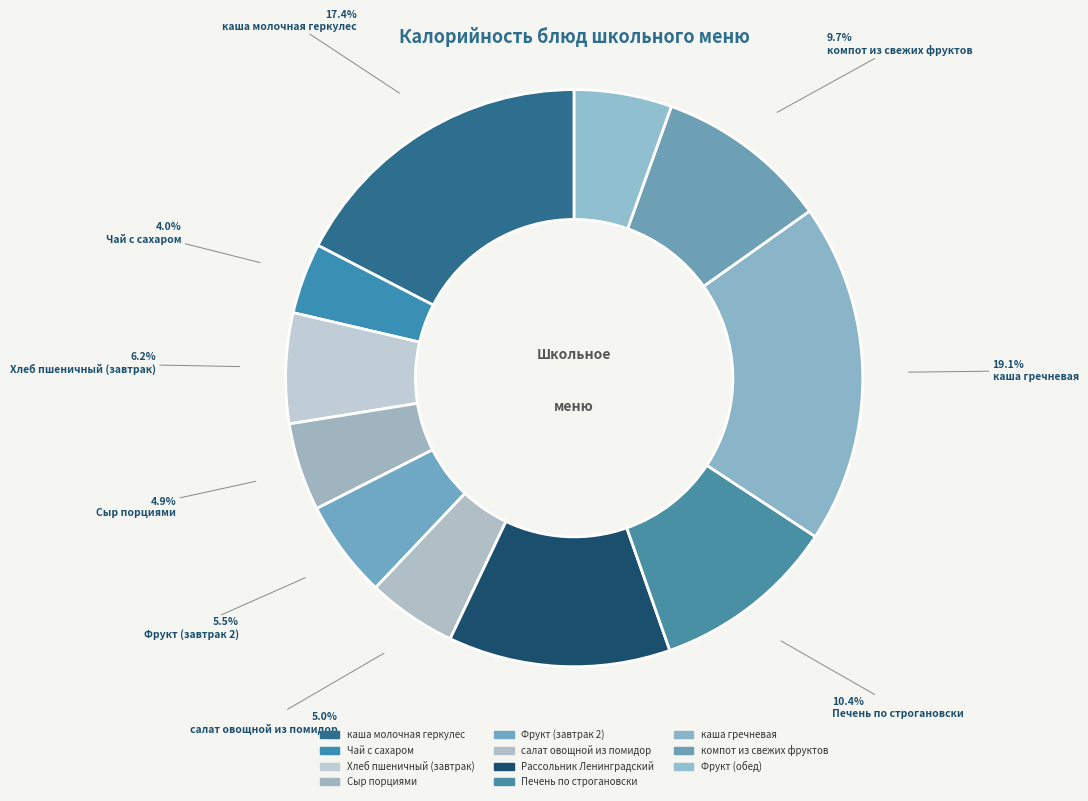

What percentage do Чай с сахаром and Фрукт (обед) together represent?

9.4%